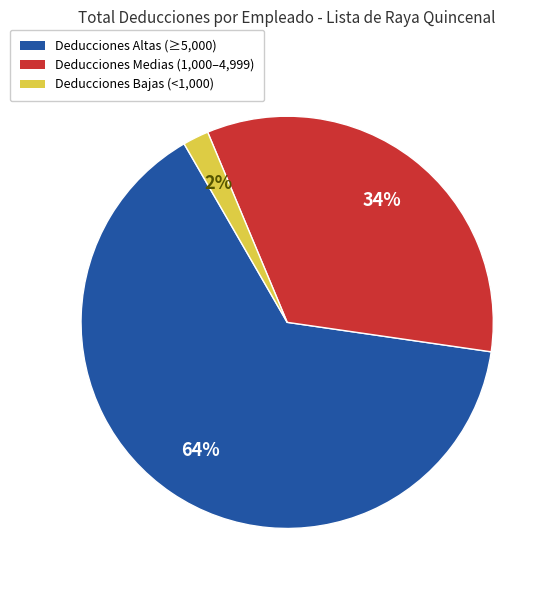

Count the number of slices in the pie.

3